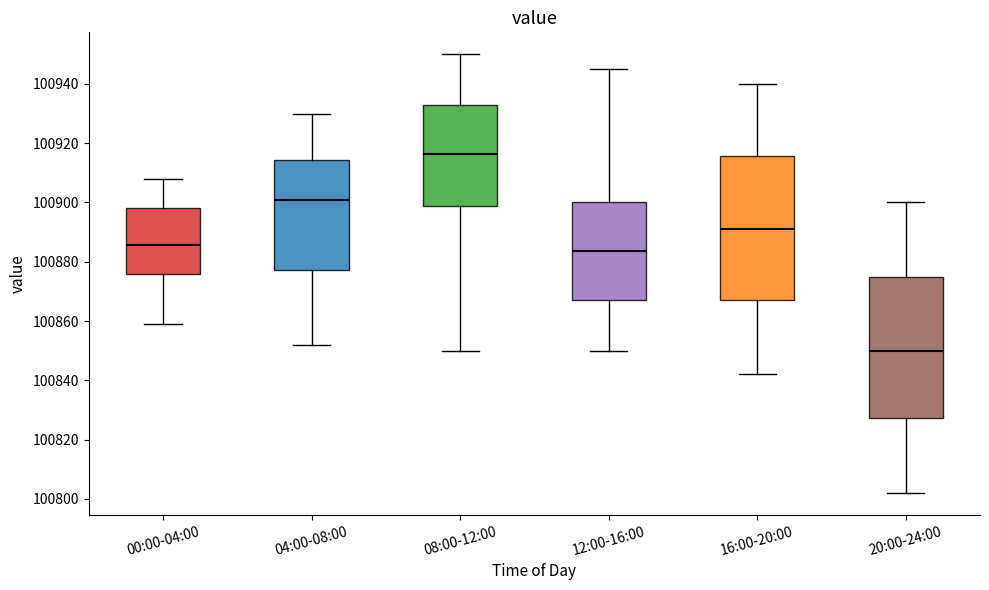

Where does the upper whisker of the box for 20:00-24:00 end on the y-axis? The values are not printed on the chart, so give them approximately, as read against the axis.

100900